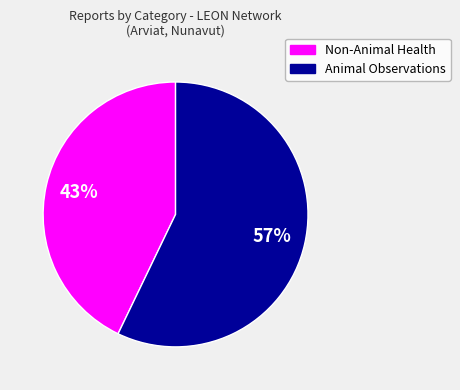

Count the number of slices in the pie.

2